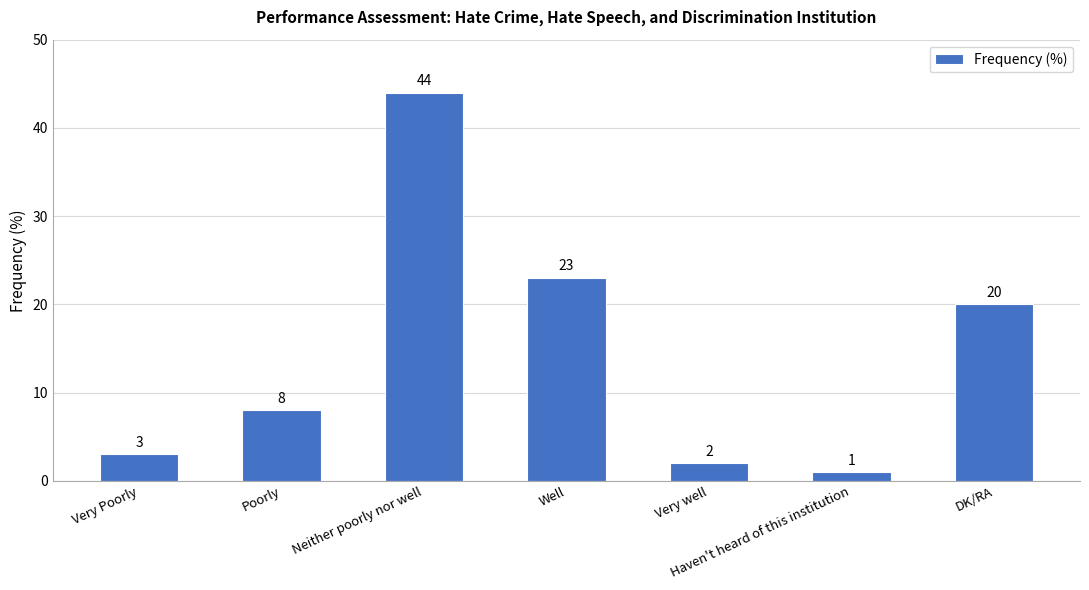

How many data points are less than 8?

3